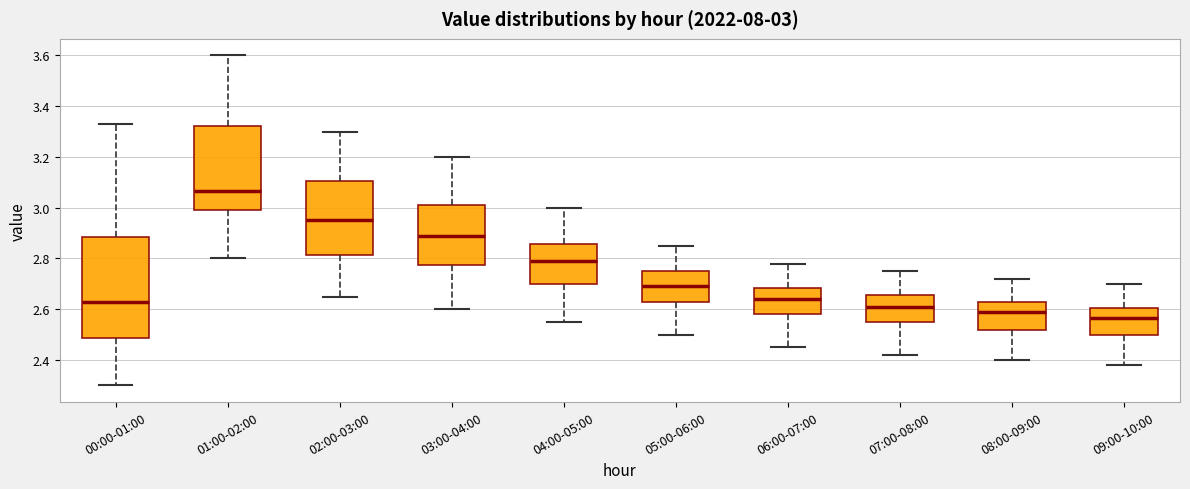

Which box has the highest median line?

01:00-02:00